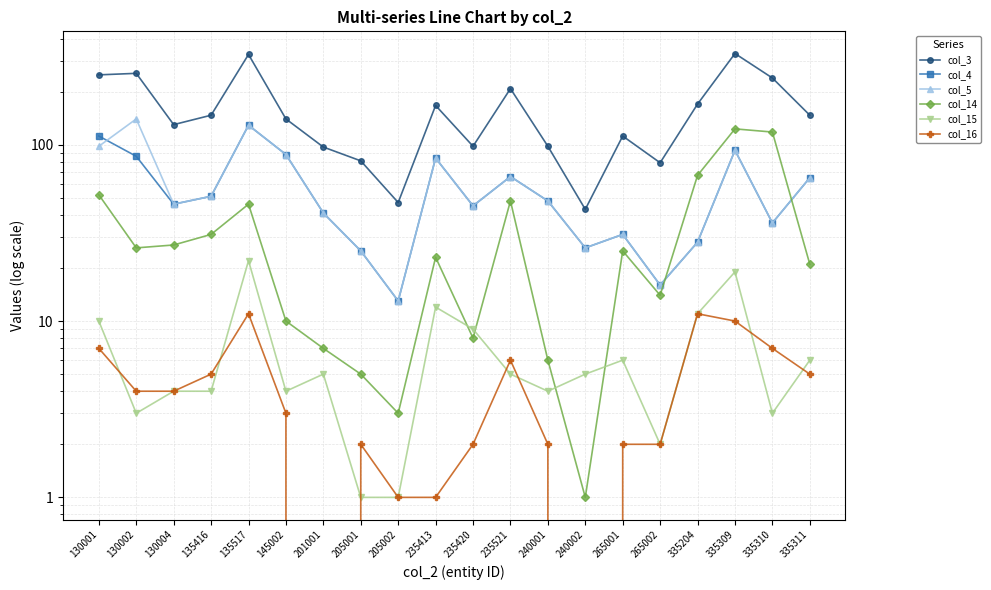

What is the value of the col_5 point at the 15th from the left?

31